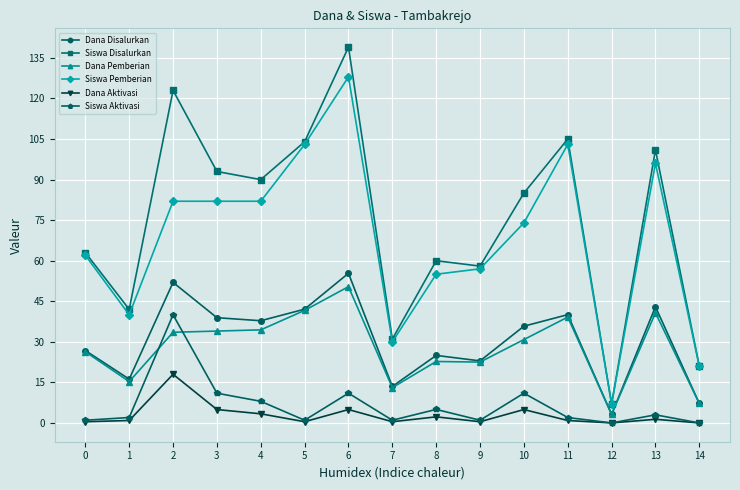

True or false: Dana Disalurkan has more than 0 points higher than both neighbors.

True